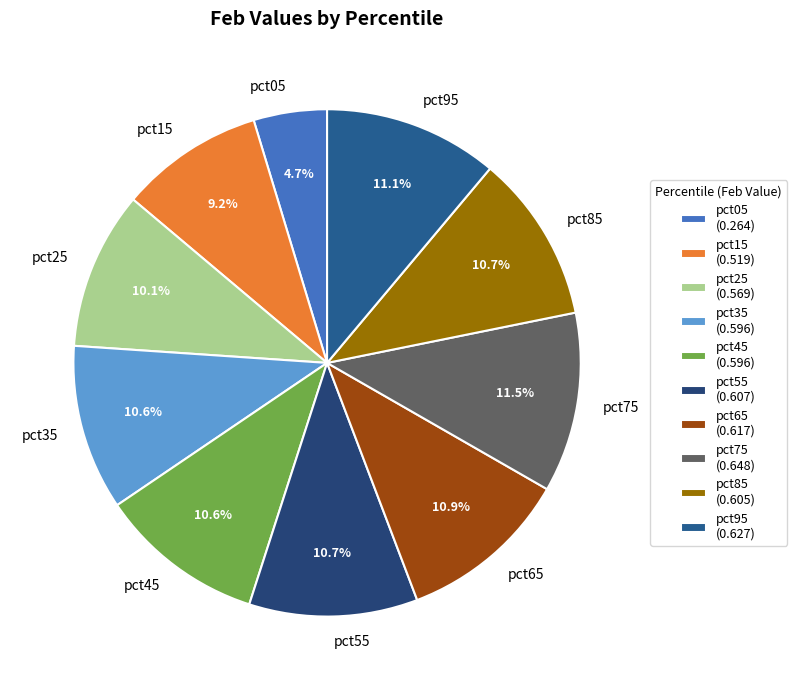

Combined, what portion of the pie is pct35 and pct55?

21.3%